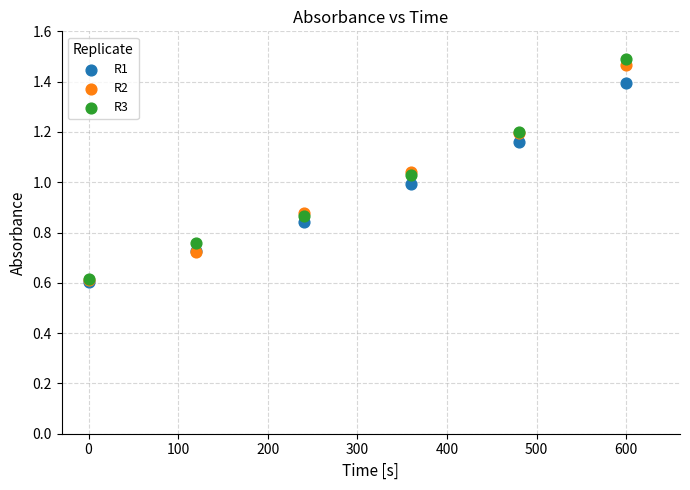

What are all the series names shown in the legend?

R1, R2, R3